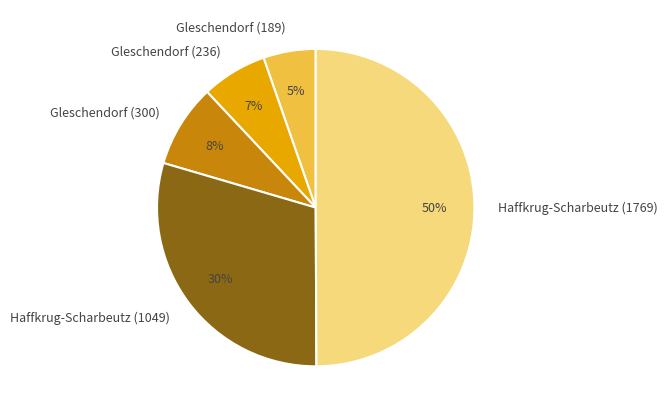

True or false: Haffkrug-Scharbeutz (1769) accounts for 50% of the total.

True